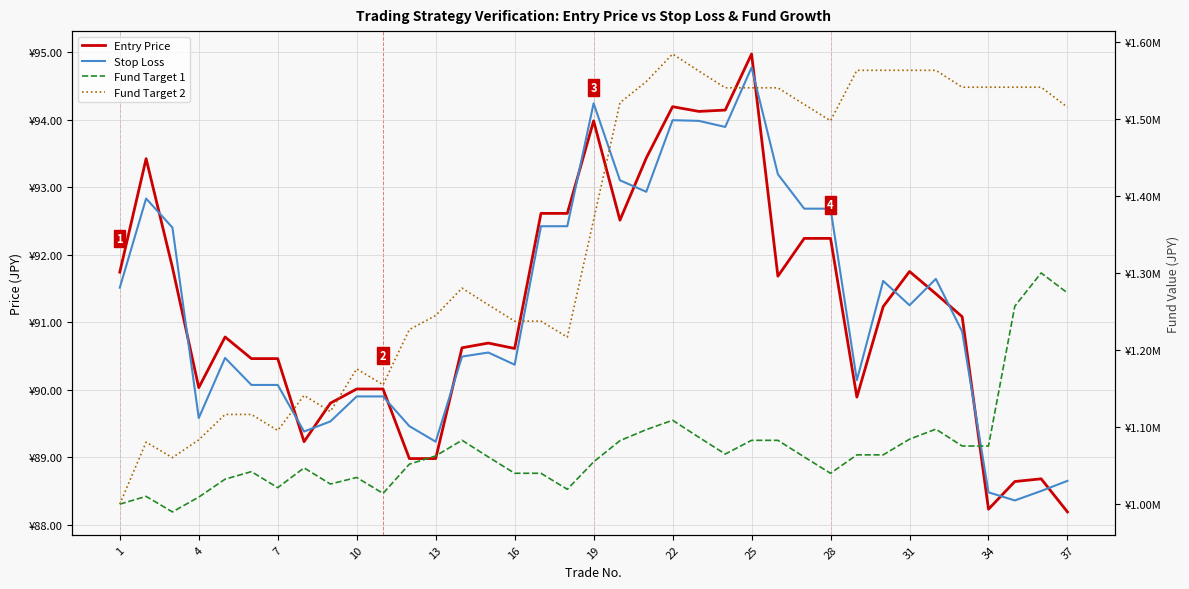

Count the number of categories in the chart.

37